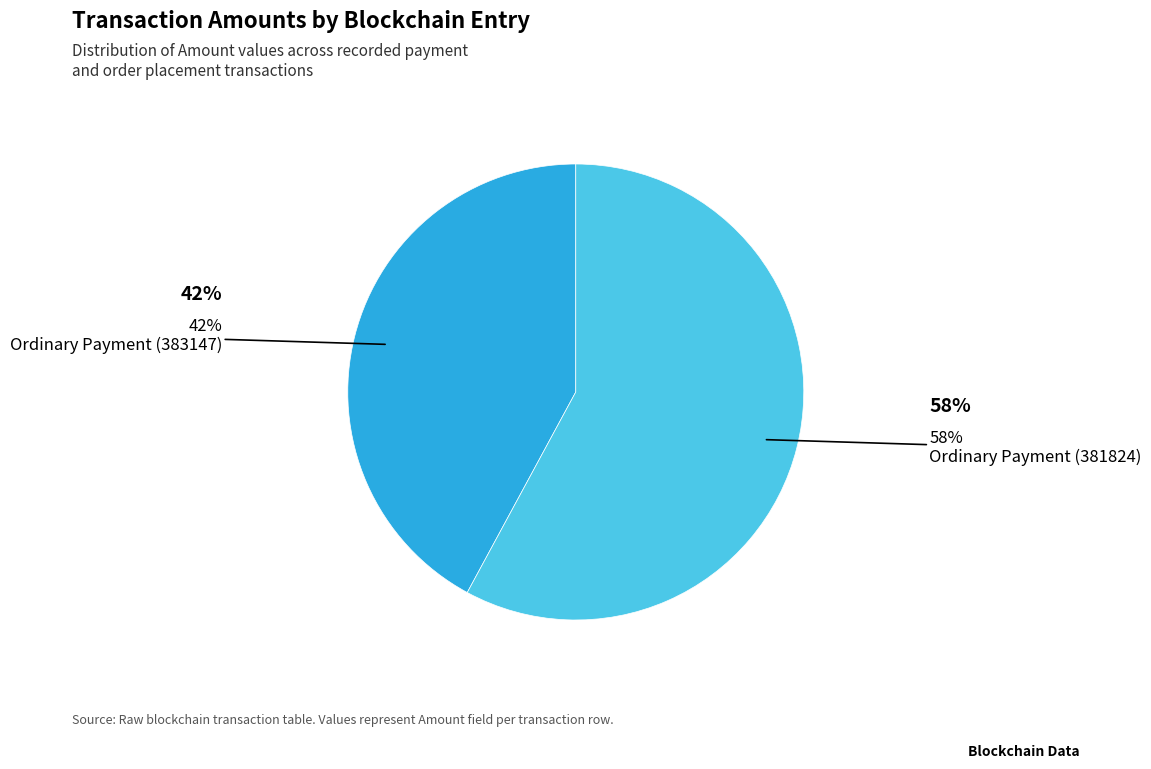

Is there any slice that represents more than half of the pie?

Yes